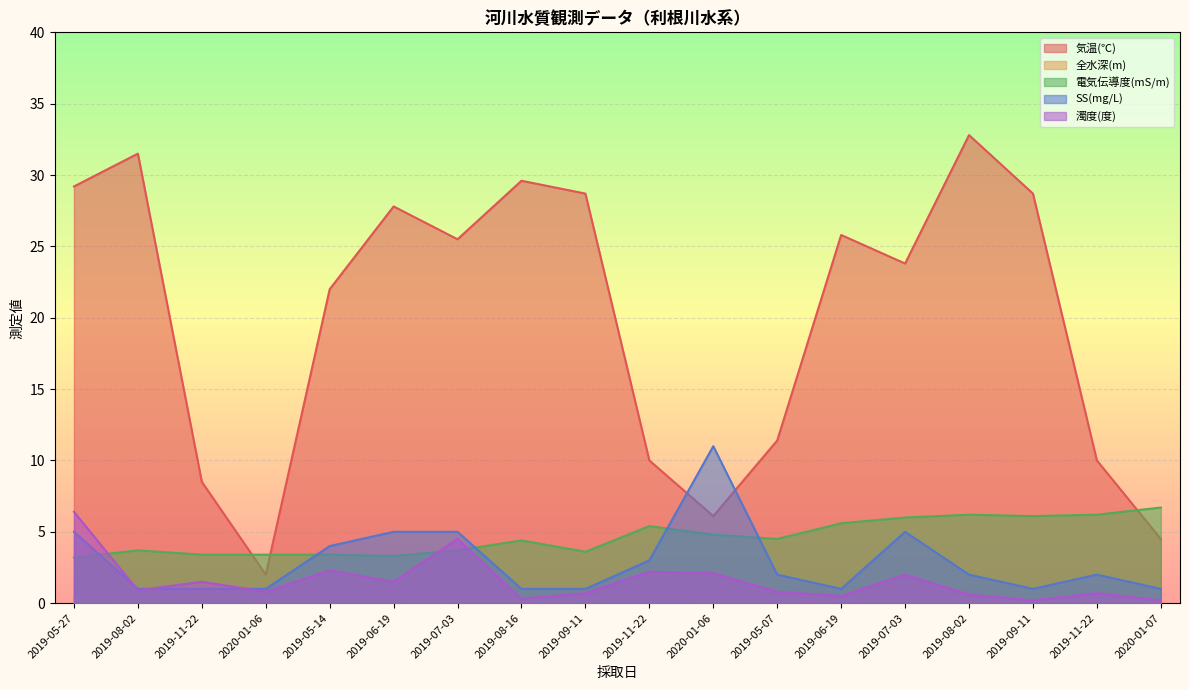

In 濁度(度), how many points are higher than both neighbors (excluding endpoints)?

6